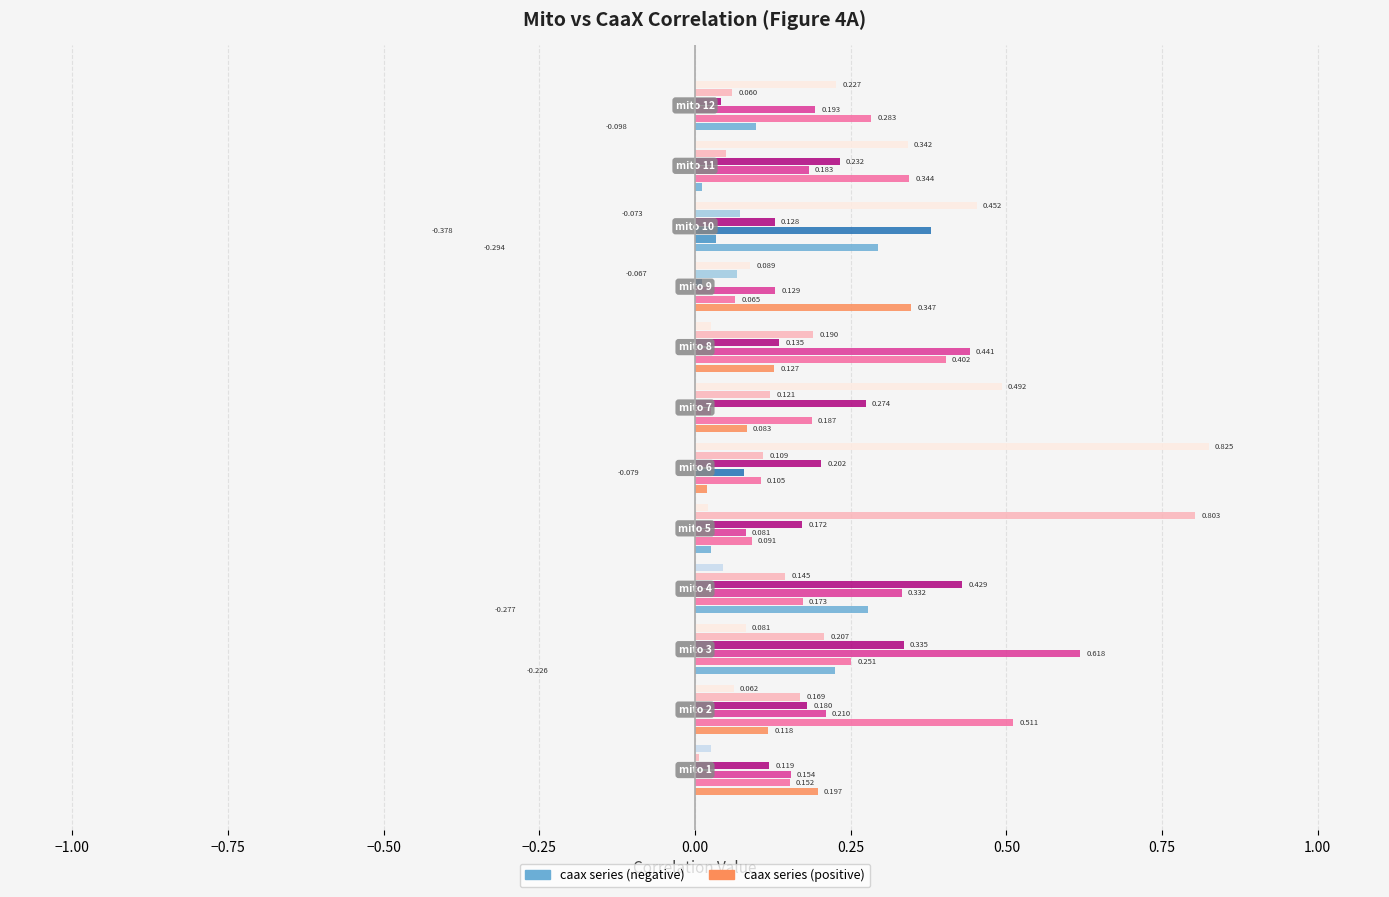

The caax 4 series shows 0.1 at mito 1. True or false?

True